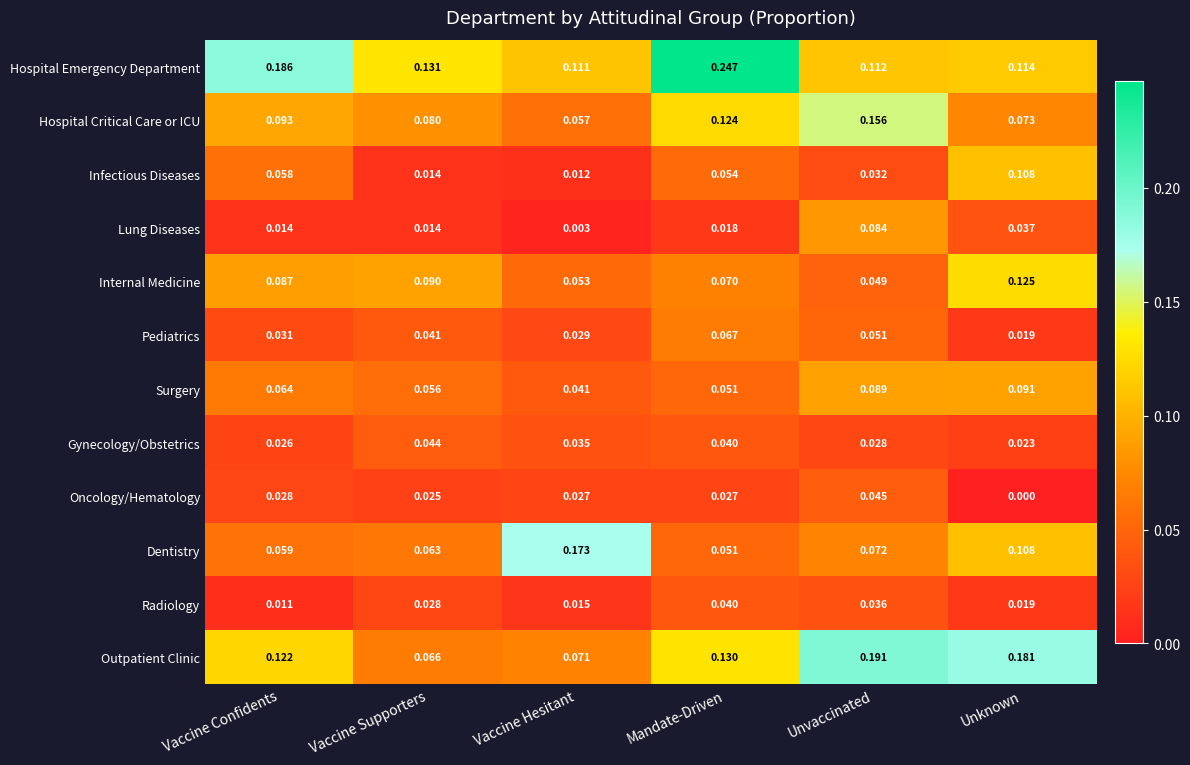

At which label is Internal Medicine closest to 0?

Unvaccinated